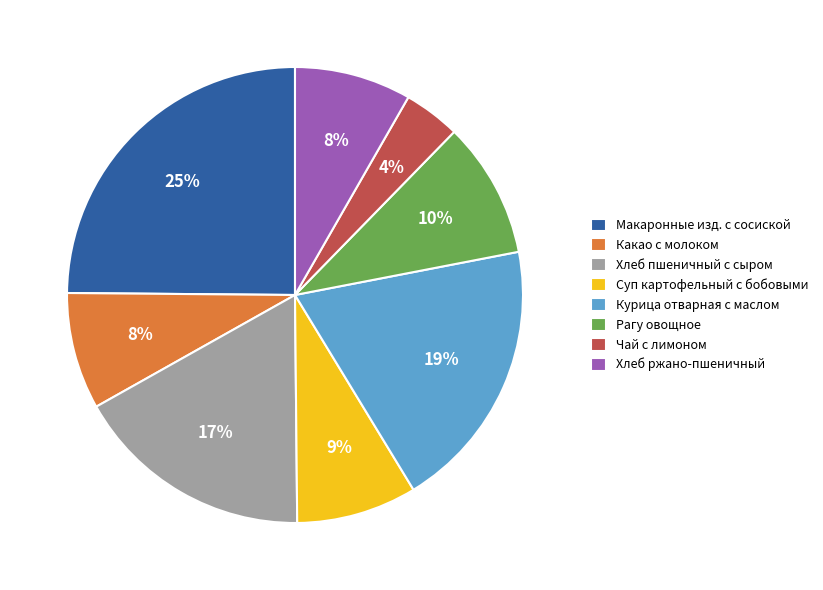

To the nearest percent, what is the combined percentage of Курица отварная с маслом and Рагу овощное?

29%